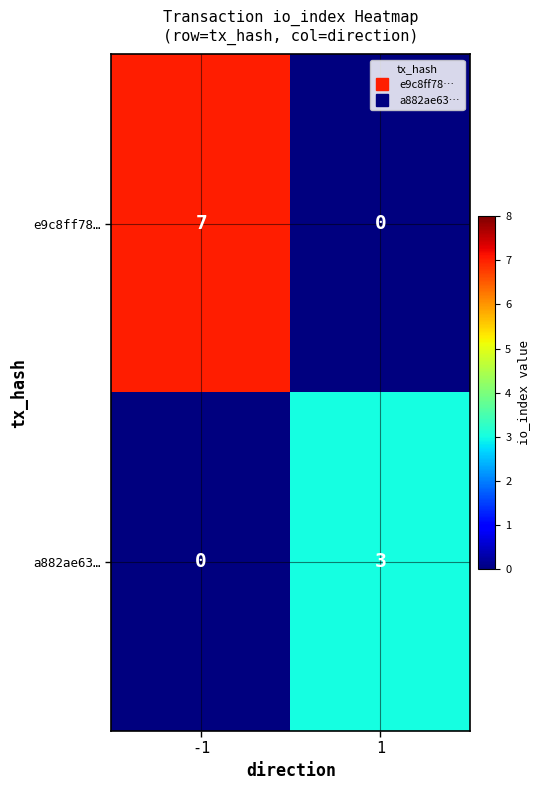

List the series in order of their overall mean, lowest first.

a882ae63…, e9c8ff78…